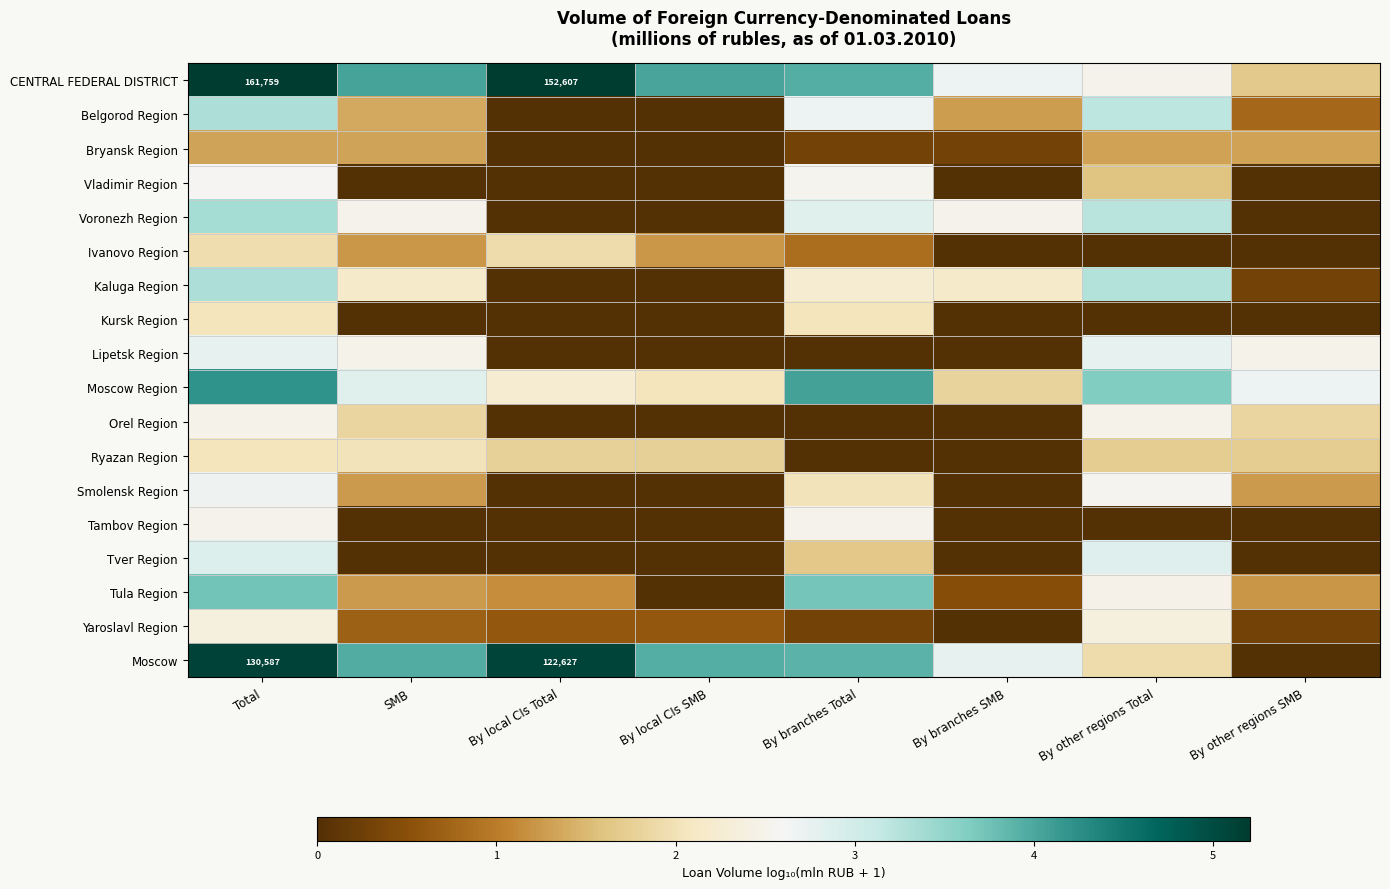

Which category has the lowest value across all series?

By local CIs Total